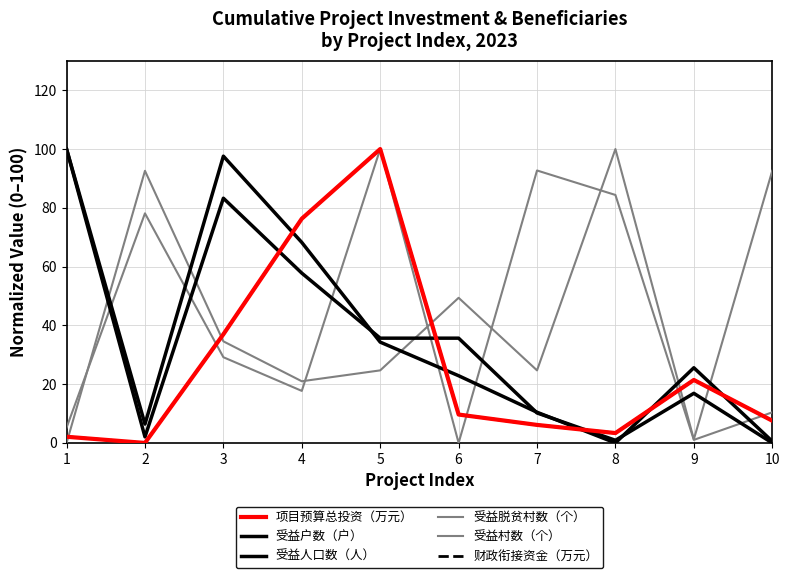

Reading left to right, list all the values displayed in this chart.

项目预算总投资（万元）: 1=2.1	2=0.0	3=37.0	4=76.3	5=100.0	6=9.7	7=6.1	8=3.4	9=21.4	10=7.6
受益户数（户）: 1=100.0	2=2.1	3=83.3	4=57.8	5=35.6	6=35.6	7=10.2	8=0.9	9=16.9	10=0.0
受益人口数（人）: 1=100.0	2=6.4	3=97.6	4=68.2	5=34.3	6=22.9	7=10.4	8=0.0	9=25.6	10=0.6
受益脱贫村数（个）: 1=0.0	2=92.6	3=34.6	4=21.0	5=24.7	6=49.4	7=24.7	8=100.0	9=1.2	10=92.6
受益村数（个）: 1=5.2	2=78.1	3=29.2	4=17.7	5=100.0	6=0.0	7=92.7	8=84.4	9=1.0	10=10.4
财政衔接资金（万元）: 1=2.1	2=0.0	3=37.0	4=76.3	5=100.0	6=9.7	7=6.1	8=3.4	9=21.4	10=7.6